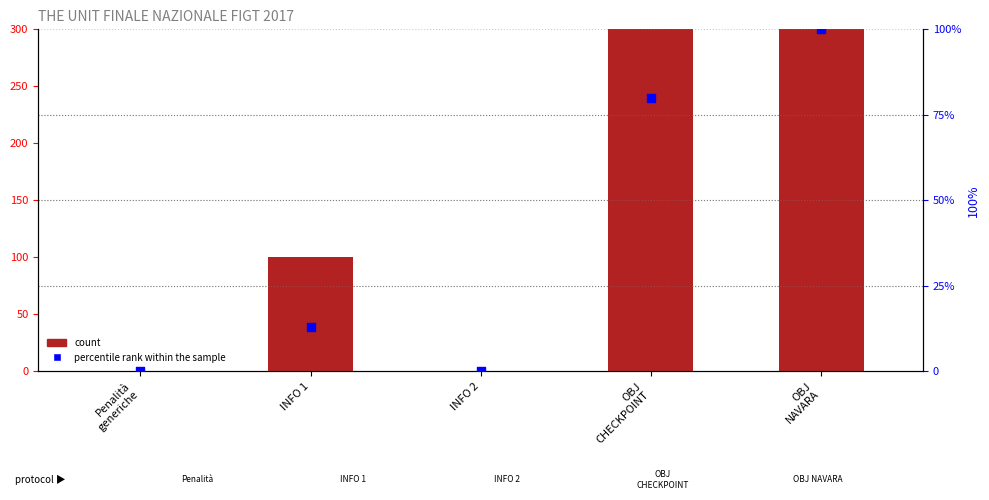

Which series contains the lowest Y value?

count